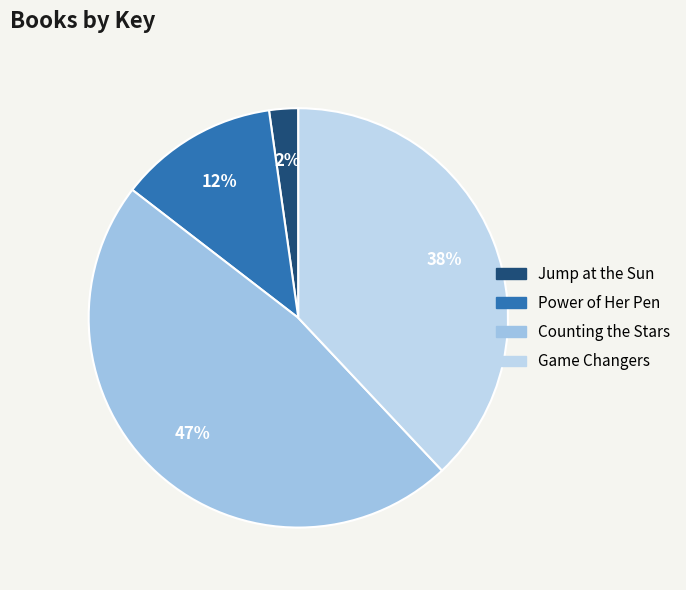

Is there a majority slice in this chart?

No